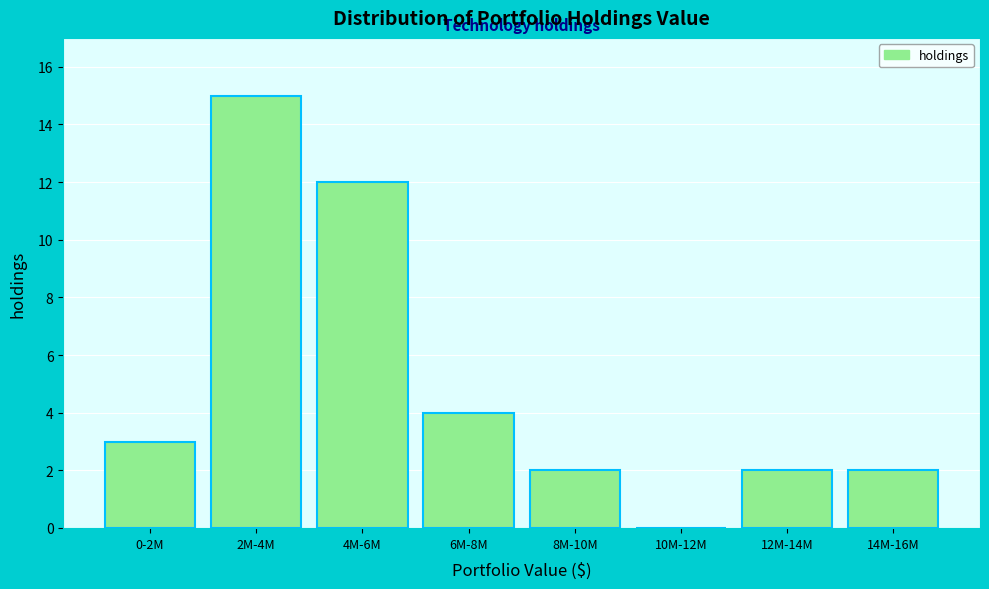

Reading left to right, extract all data points from this chart.

0-2M=3	2M-4M=15	4M-6M=12	6M-8M=4	8M-10M=2	10M-12M=0	12M-14M=2	14M-16M=2